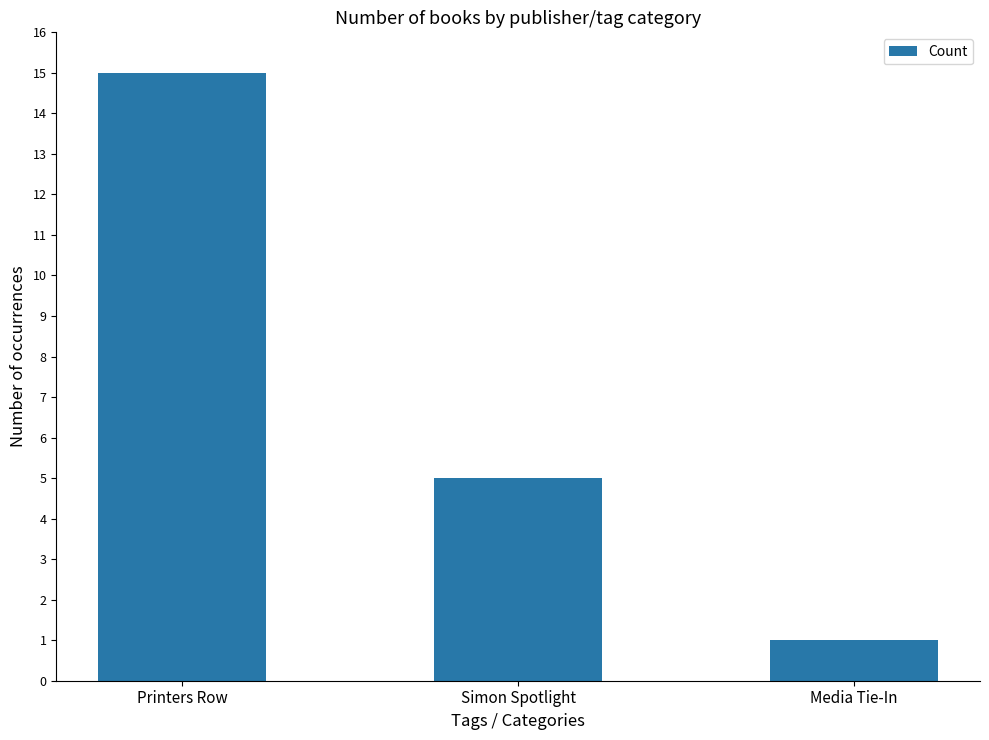

What is the smallest value displayed?

1